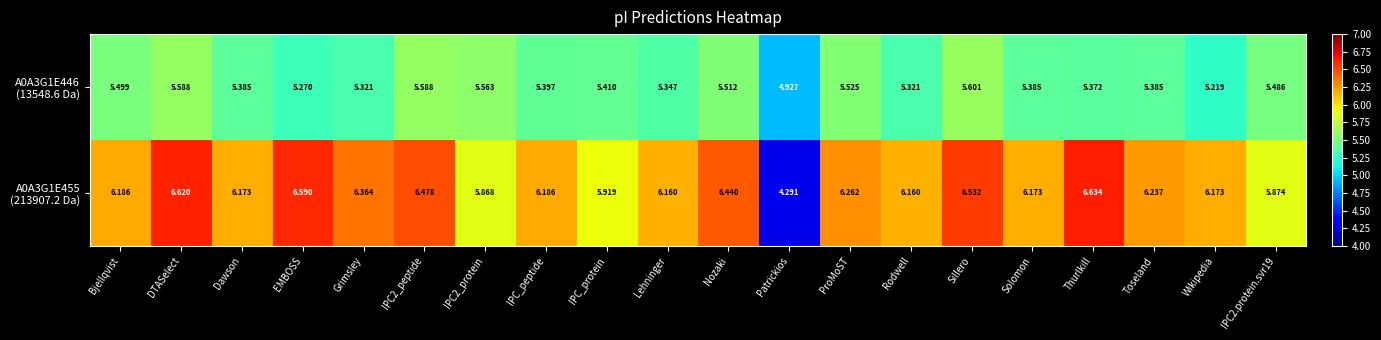

At which category does the chart reach its peak across all series?

Thurlkill